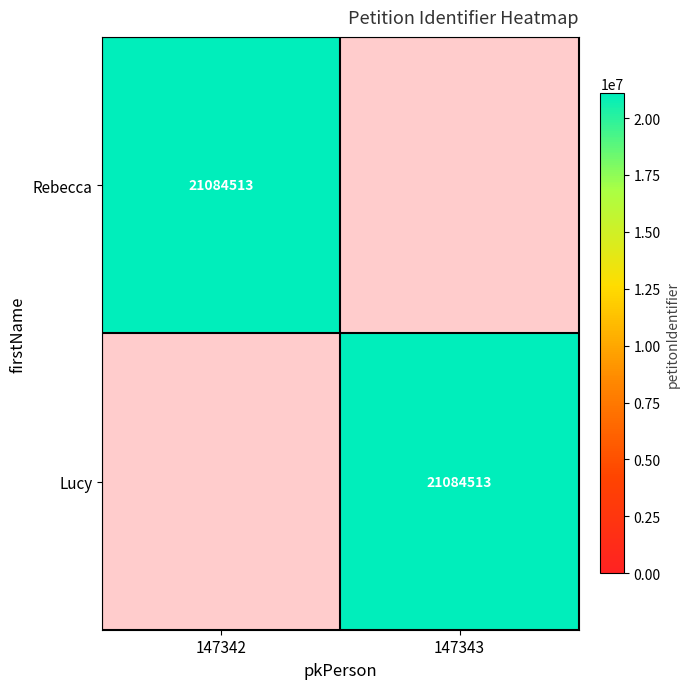

What is the spread (max minus min) of values at 147343?

21084513